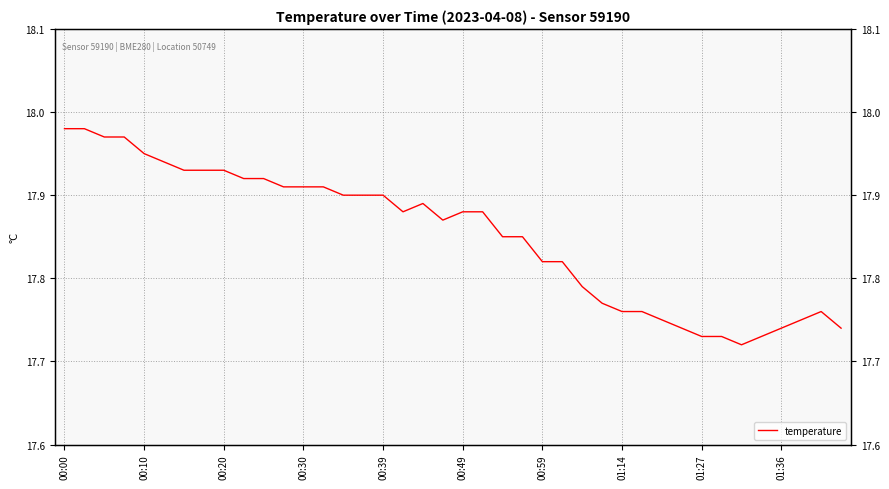

How many points are higher than both their immediate neighbors (excluding endpoints)?

2